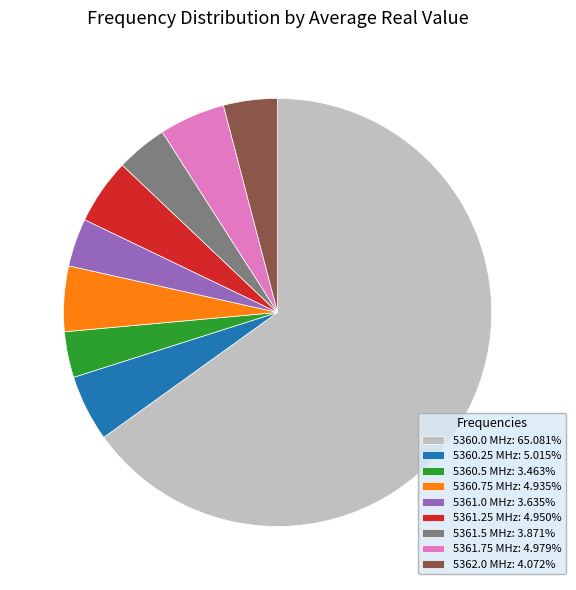

Approximately how many times larger is the value at 5361.25 MHz: 4.950% compared to 5360.75 MHz: 4.935%?

1.0